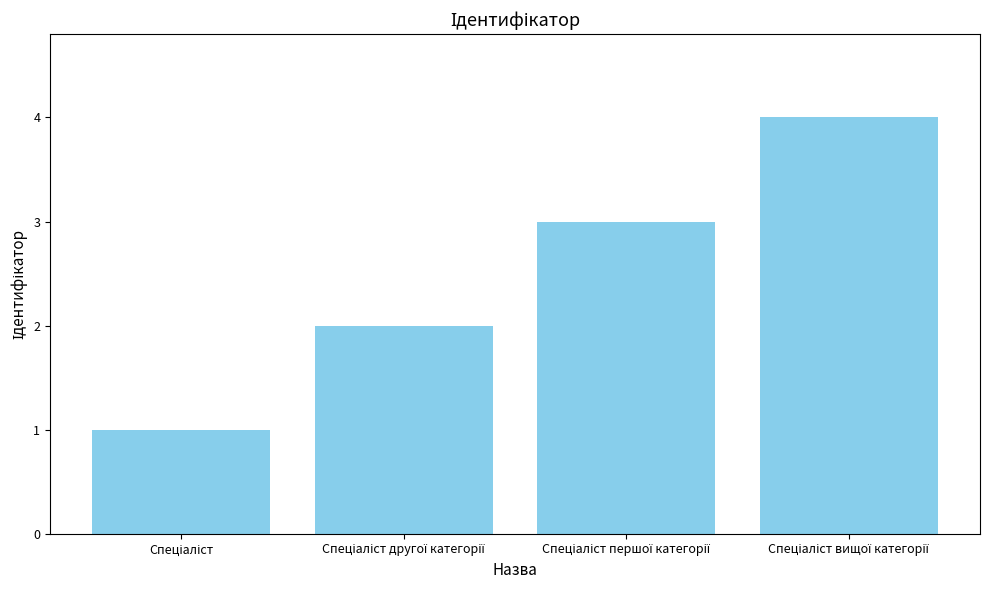

What is the difference between the maximum and minimum values?

3